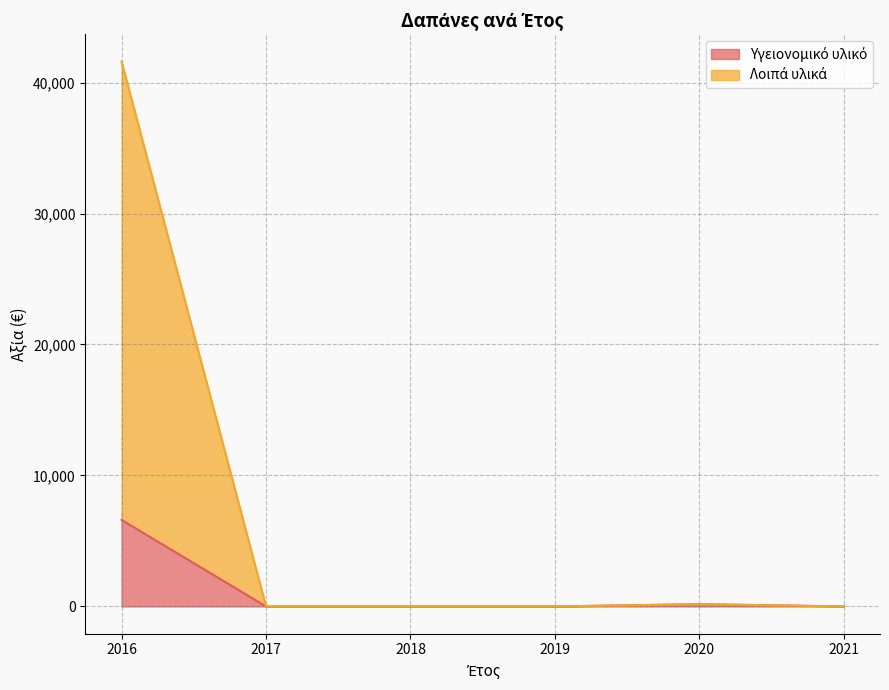

How many interior local peaks does the Υγειονομικό υλικό series have?

1